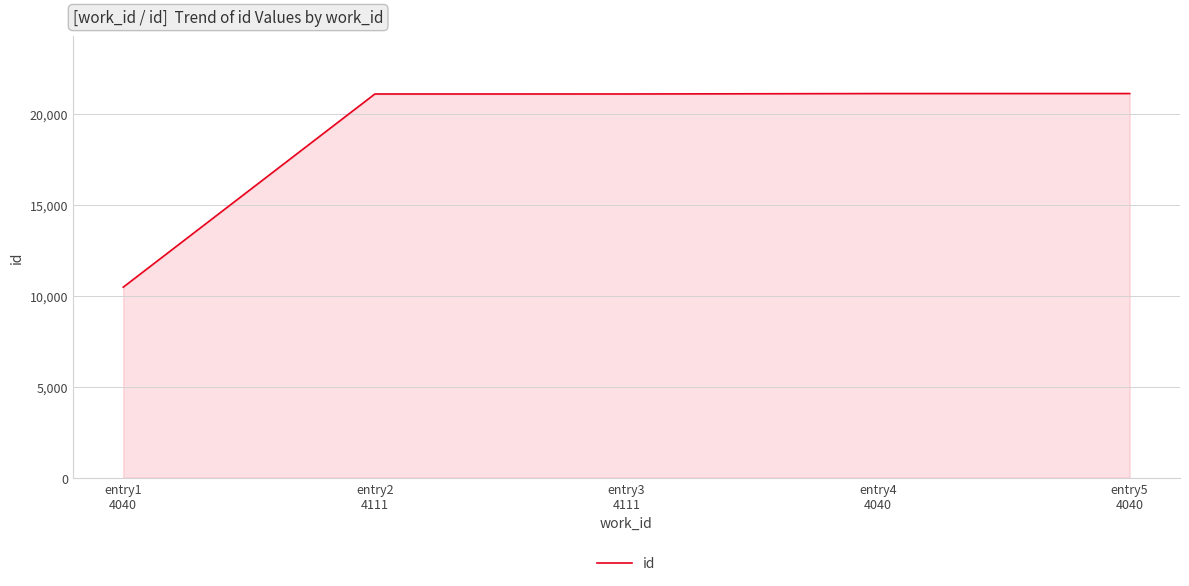

The value at entry5
4040 is 21101. True or false?

True